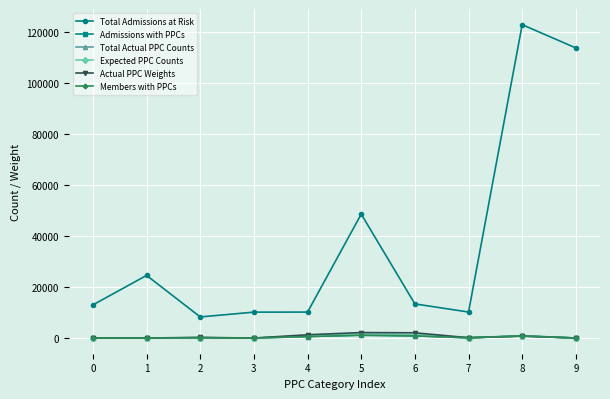

At which label is Total Admissions at Risk closest to 65533?

5